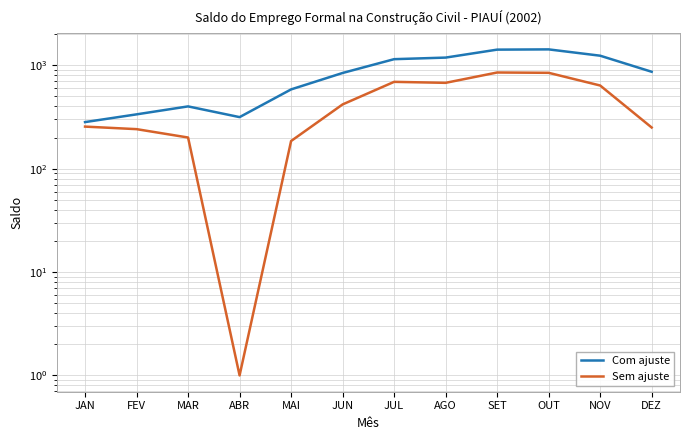

What is the lowest value of the Sem ajuste series?

1